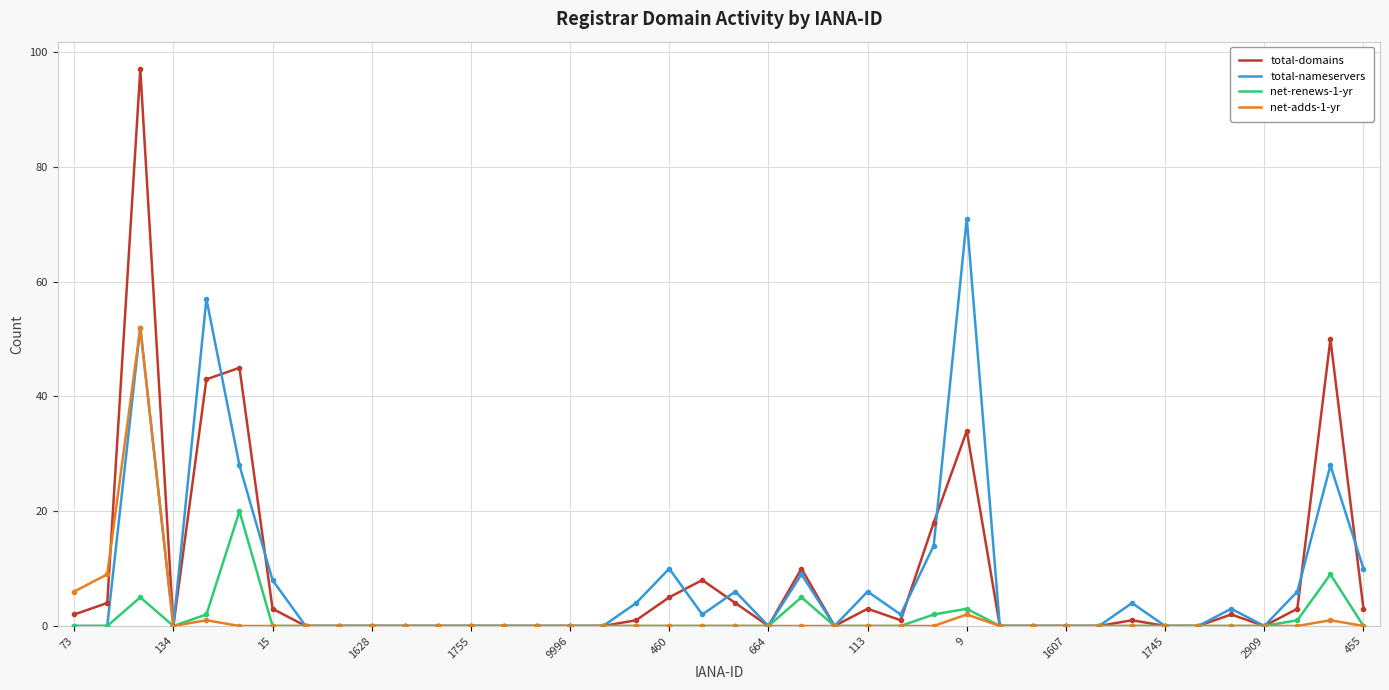

Rank the series by their maximum value, from highest to lowest.

total-domains, total-nameservers, net-adds-1-yr, net-renews-1-yr